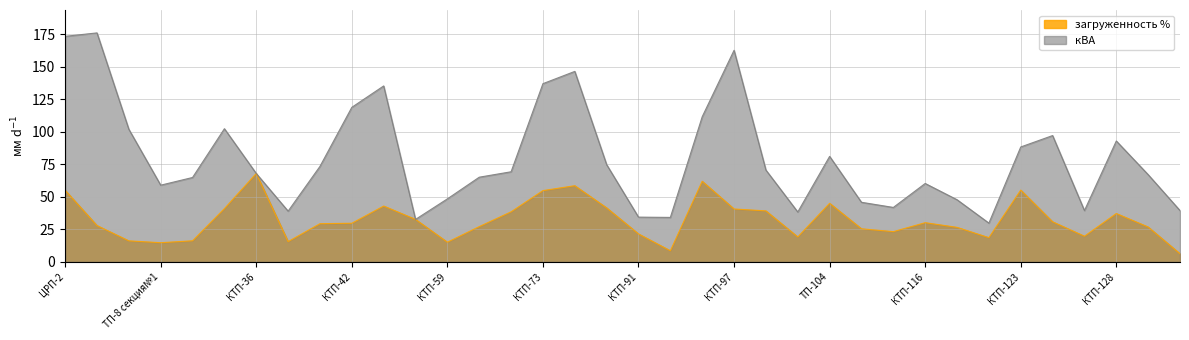

Which label corresponds to the largest value in the chart?

ЦРП-2